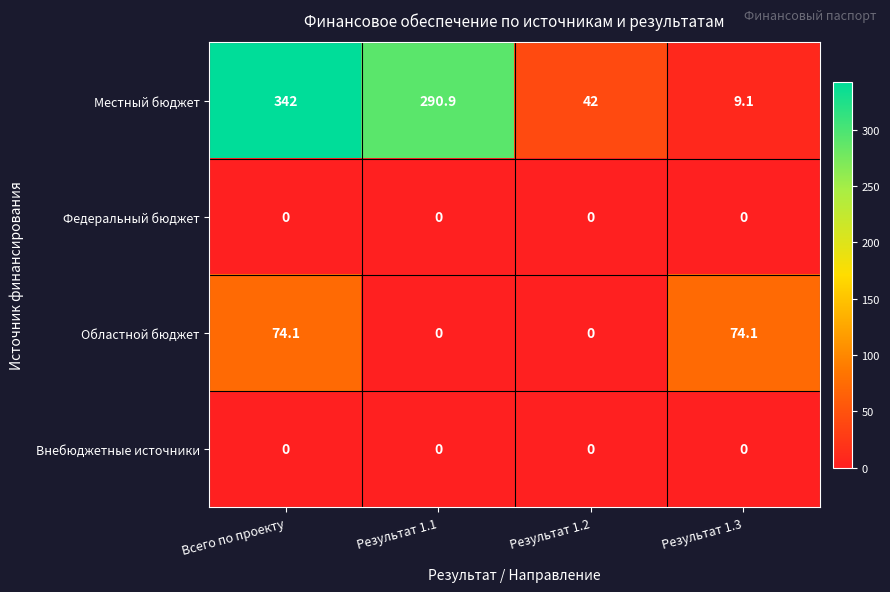

What is the total value across all series at Результат 1.3?

83.2